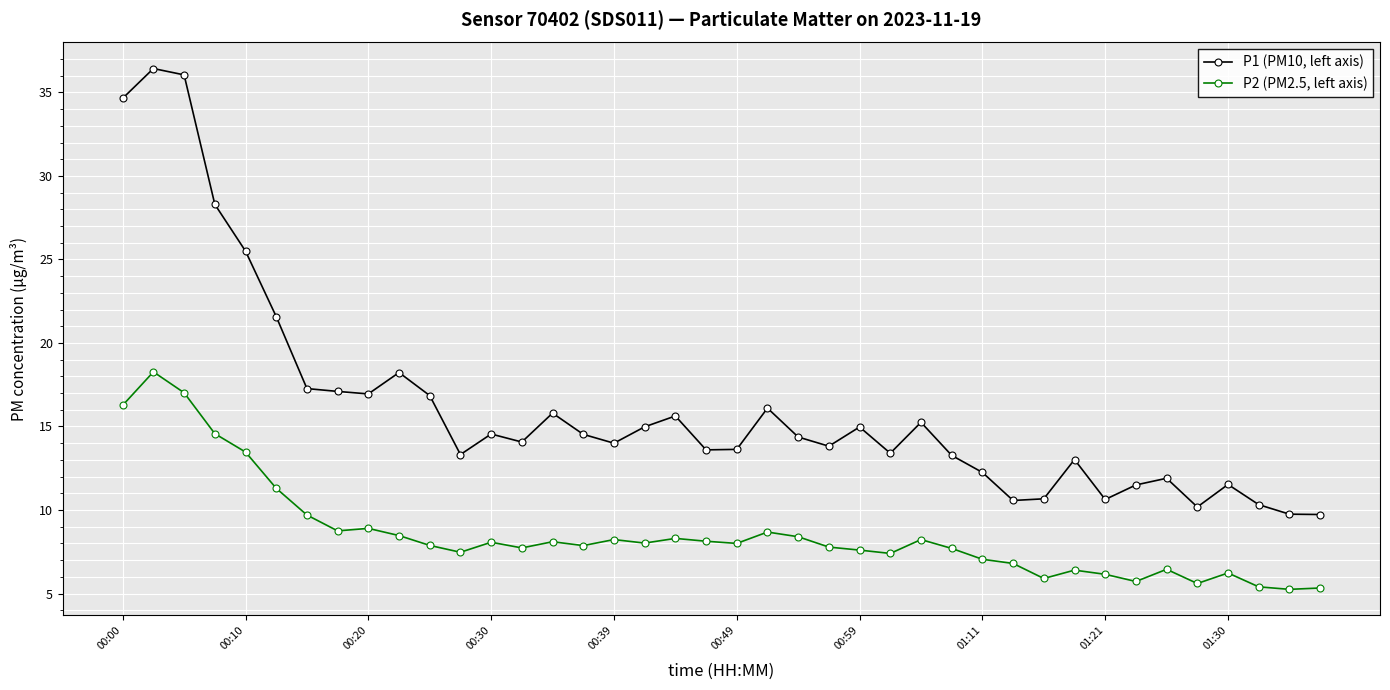

What is the value of the P2 (PM2.5, left axis) point at the 8th from the left?

8.8